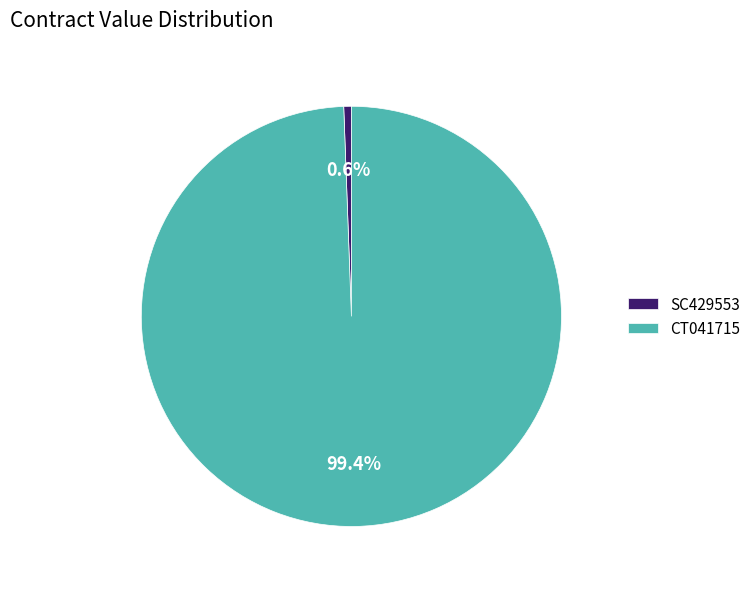

To the nearest percent, what is the combined percentage of CT041715 and SC429553?

100%